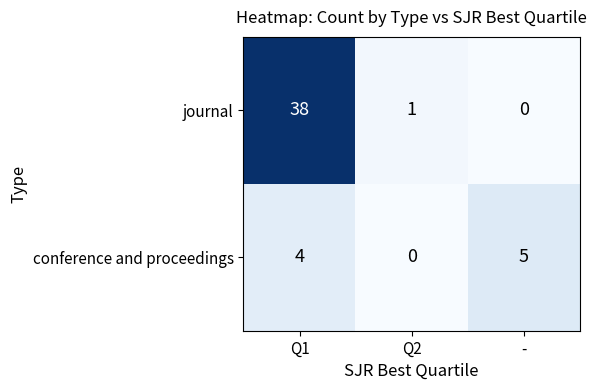

Rank the series by their average value, from lowest to highest.

conference and proceedings, journal